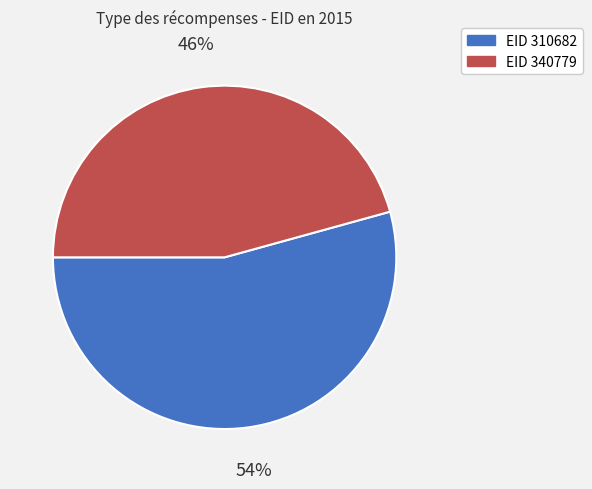

Does any single category account for the majority?

Yes